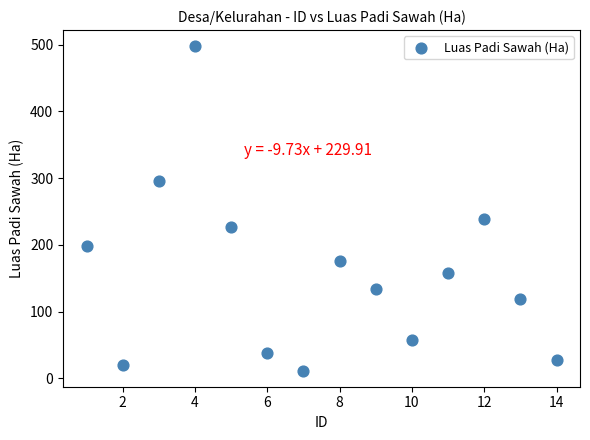

What is the range of Y values (max minus min)?

485.8